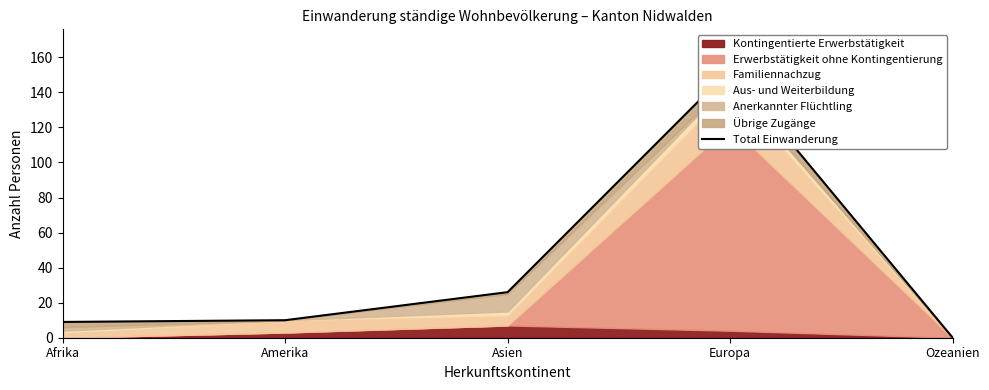

What is the ratio of the value at Amerika to the value at Afrika?

1.1